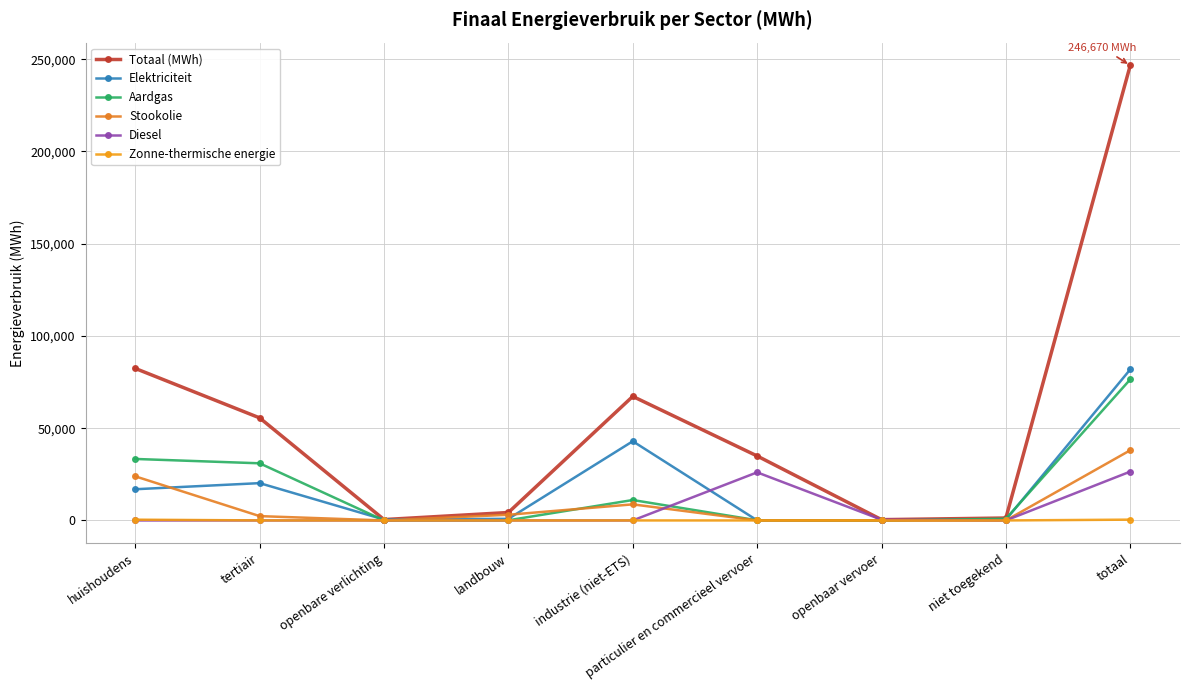

Is the value of Stookolie at huishoudens greater than the value of Aardgas at particulier en commercieel vervoer?

Yes